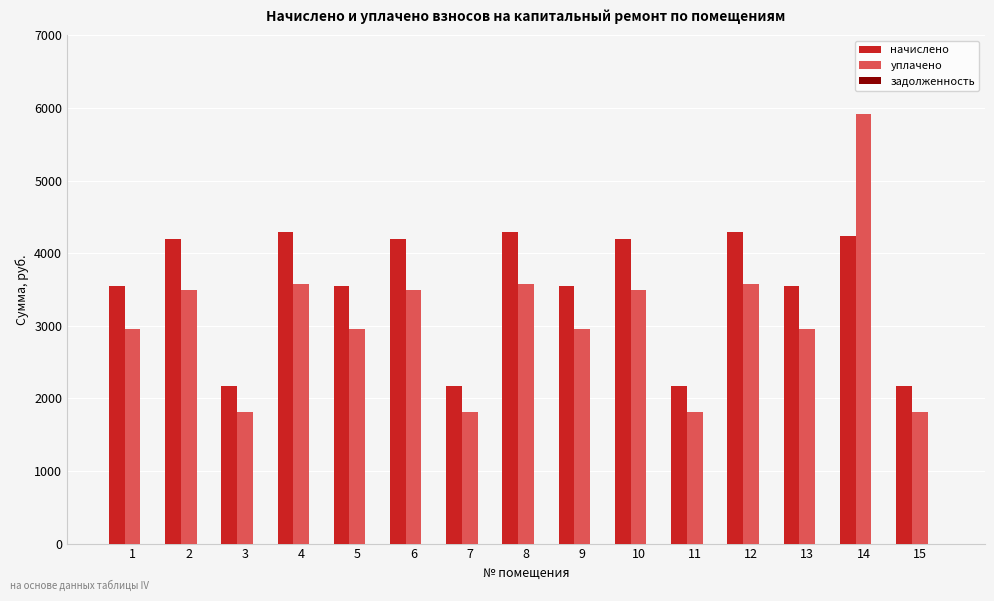

Between 6 and 13, which series saw the biggest shift?

начислено